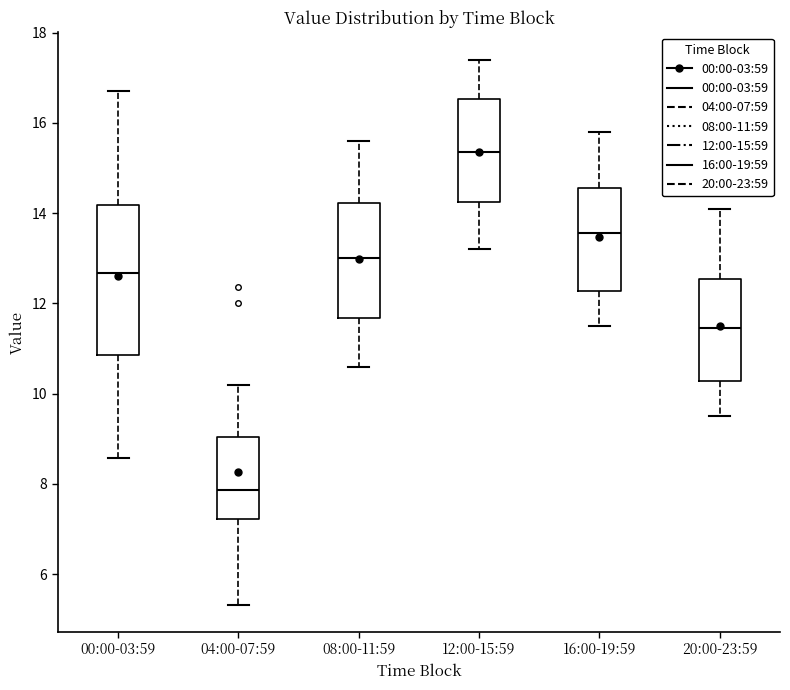

Reading left to right, read every box against the y-axis: the position of its median line, the range the box covers, and the ends of its whiskers. The values are not printed on the chart, so give them approximately, as read against the axis.

00:00-03:59: median 12.6, box 10.8 to 14.2, whiskers 8.6 to 16.8
04:00-07:59: median 7.8, box 7.2 to 9.0, whiskers 5.4 to 10.2
08:00-11:59: median 13.0, box 11.6 to 14.2, whiskers 10.6 to 15.6
12:00-15:59: median 15.4, box 14.2 to 16.6, whiskers 13.2 to 17.4
16:00-19:59: median 13.6, box 12.2 to 14.6, whiskers 11.6 to 15.8
20:00-23:59: median 11.4, box 10.2 to 12.6, whiskers 9.6 to 14.2